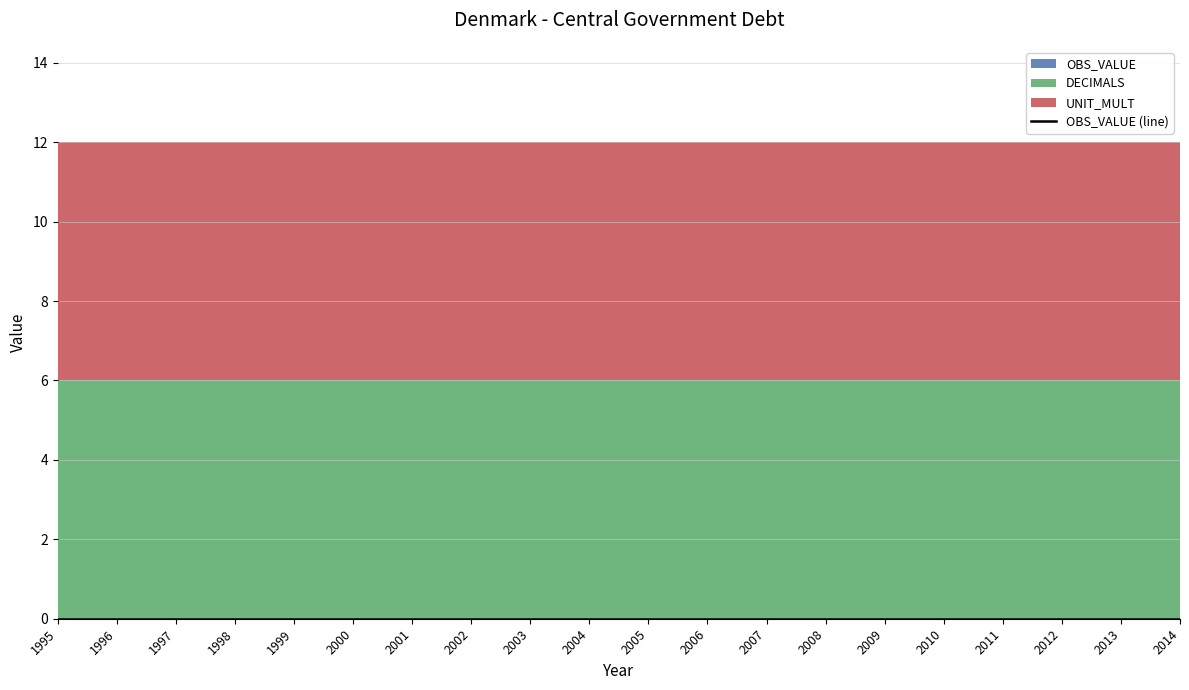

At 2014, list the series in order from largest to smallest.

DECIMALS, UNIT_MULT, OBS_VALUE